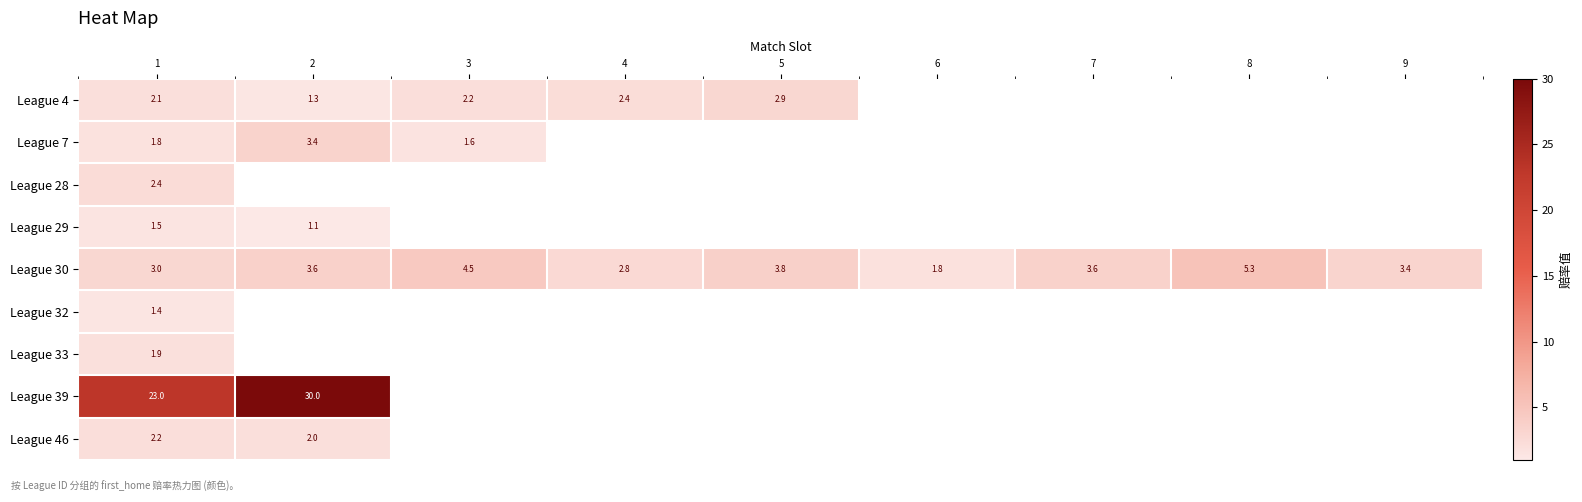

At which label does League 4 first exceed 2?

1